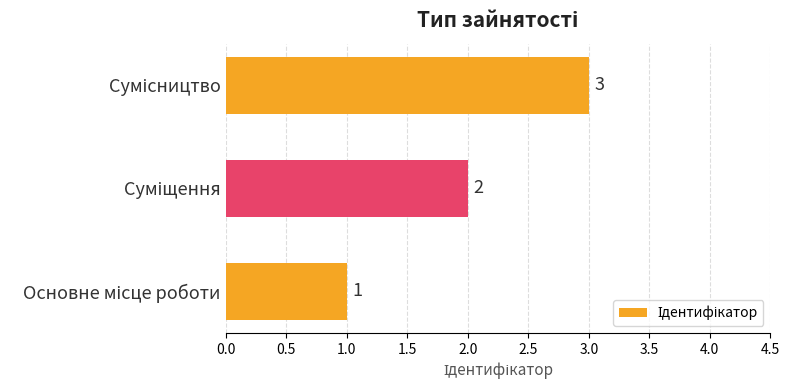

Count the values in the range 1 to 3.

3